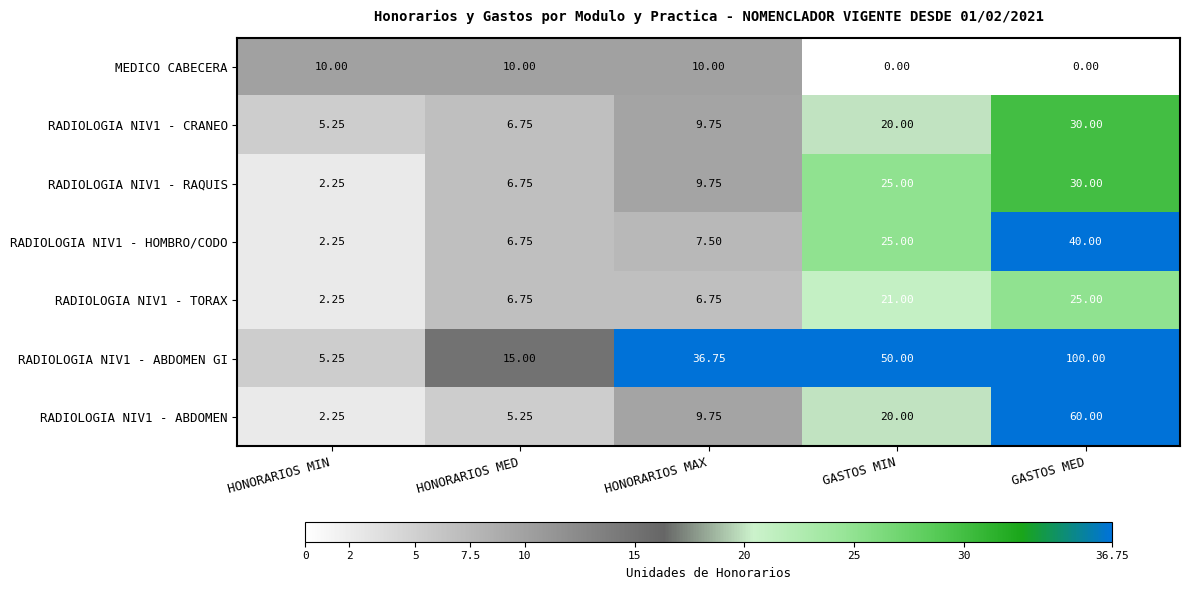

At which label does RADIOLOGIA NIV1 - CRANEO first exceed 9?

HONORARIOS MAX